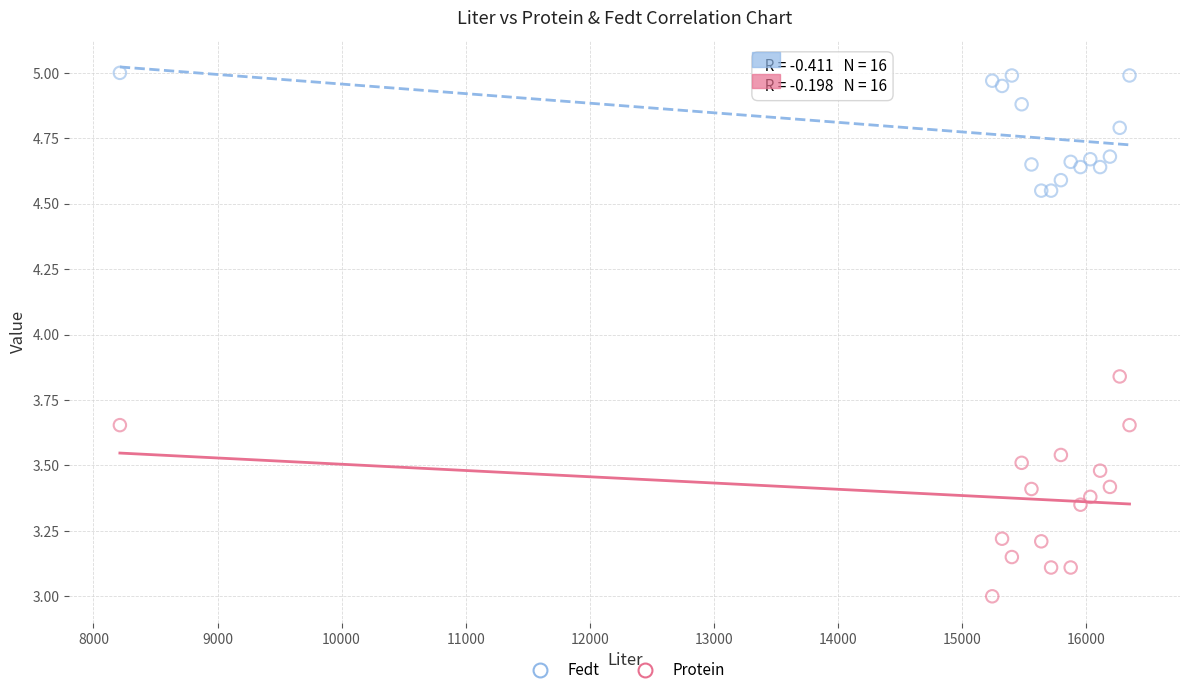

What are all the series names shown in the legend?

Fedt, Protein